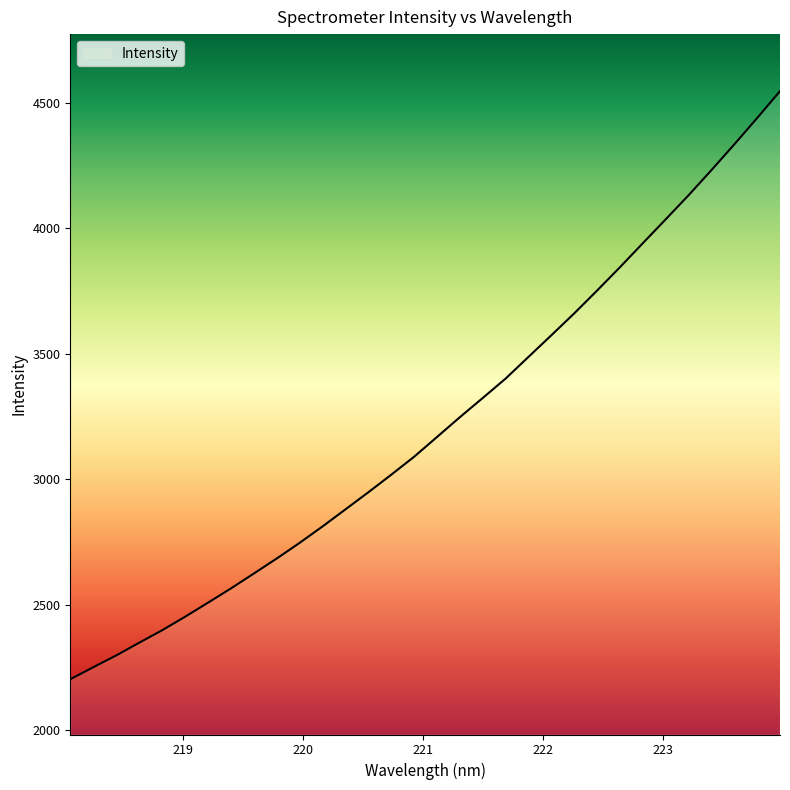

What is the maximum value shown in the chart?

4545.5